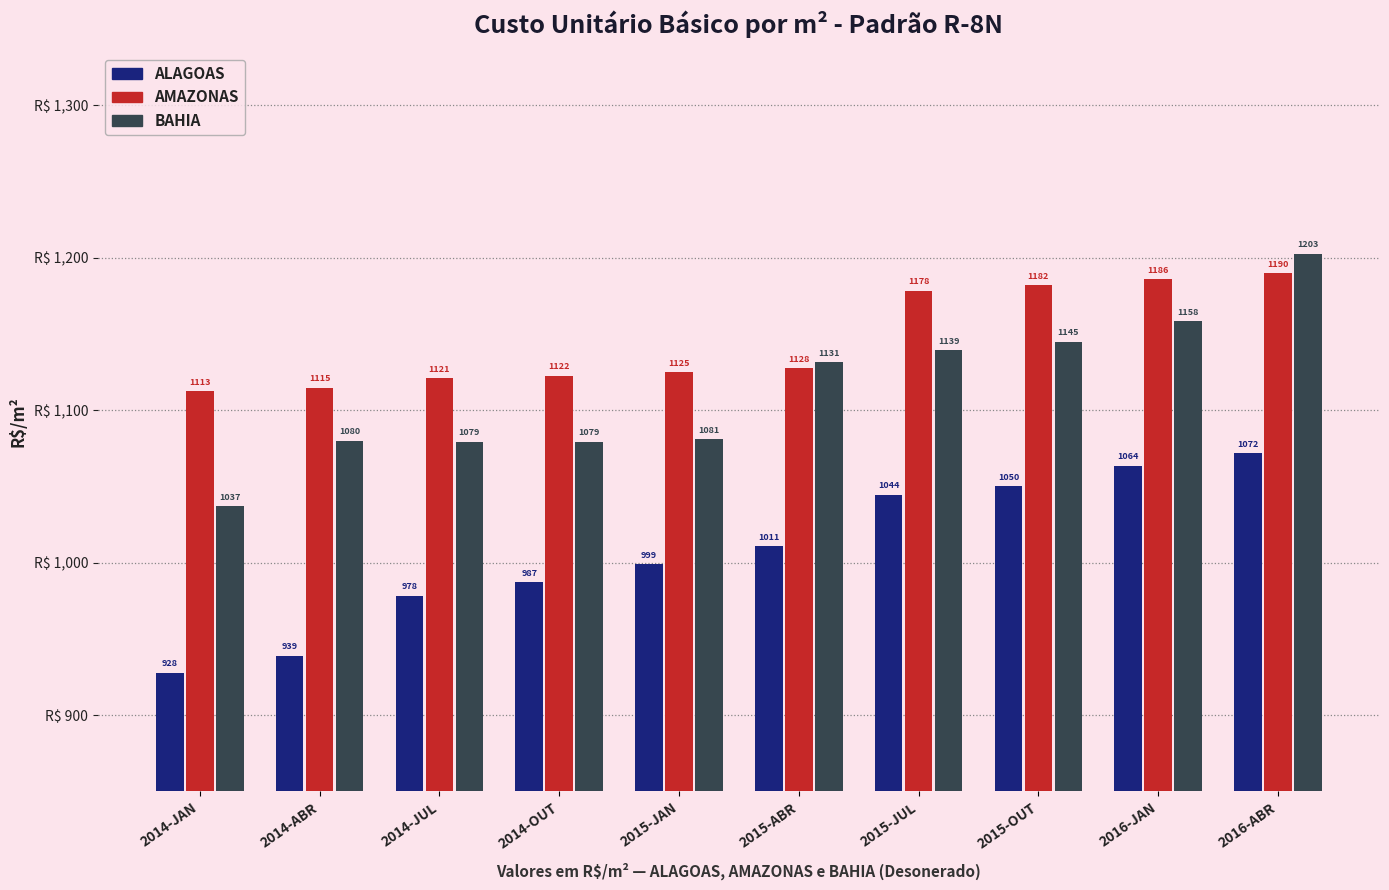

What is the label of the 9th bar from the right?

2014-ABR